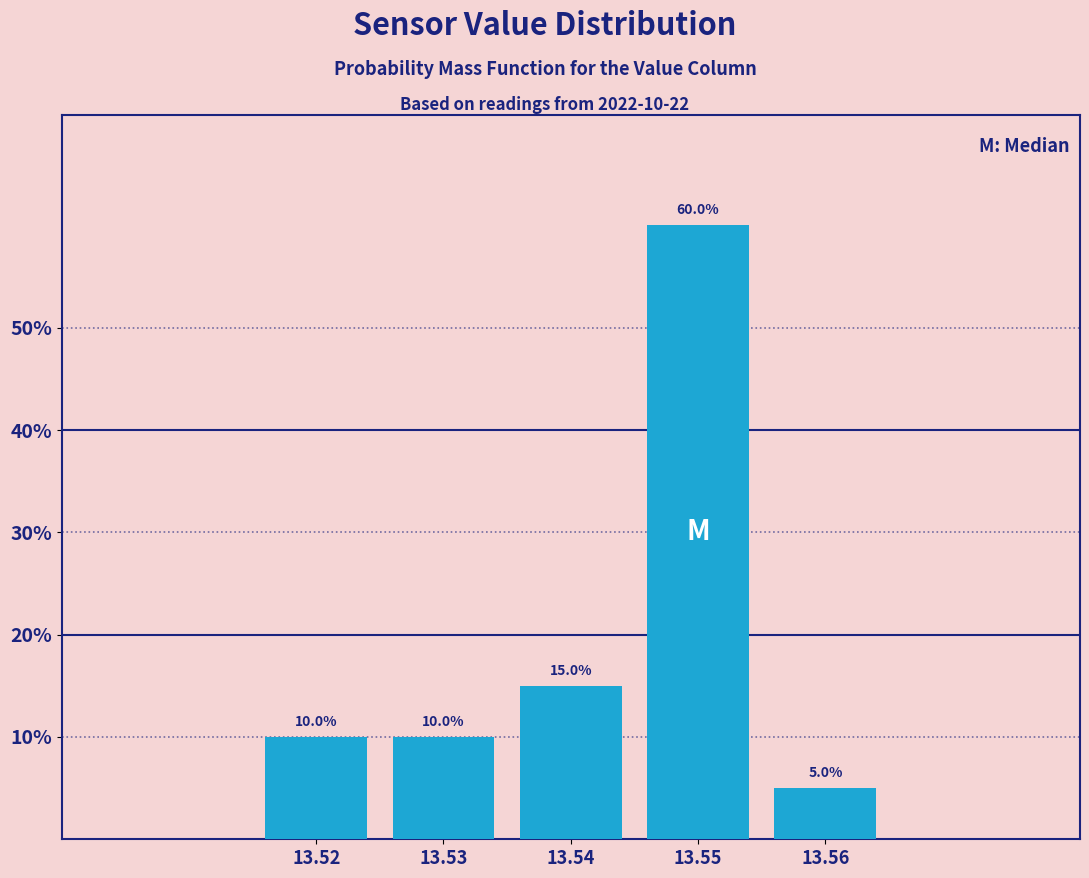

Reading right to left, transcribe all the data shown in this chart.

5	60	15	10	10